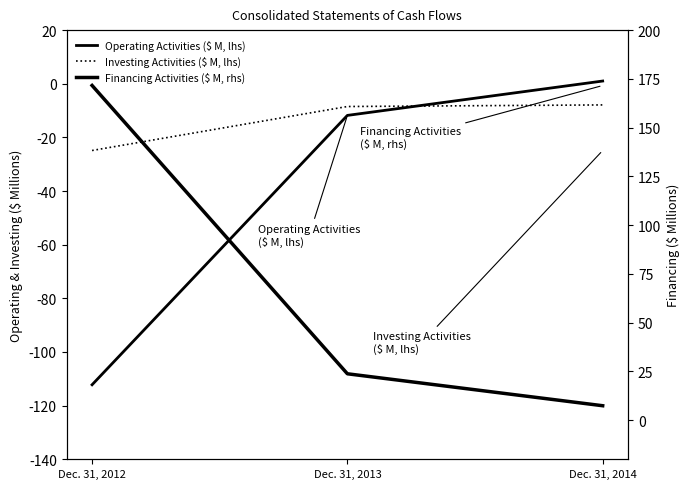

What is the difference between the Operating Activities ($ M, lhs) values at Dec. 31, 2014 and Dec. 31, 2012?

113.2